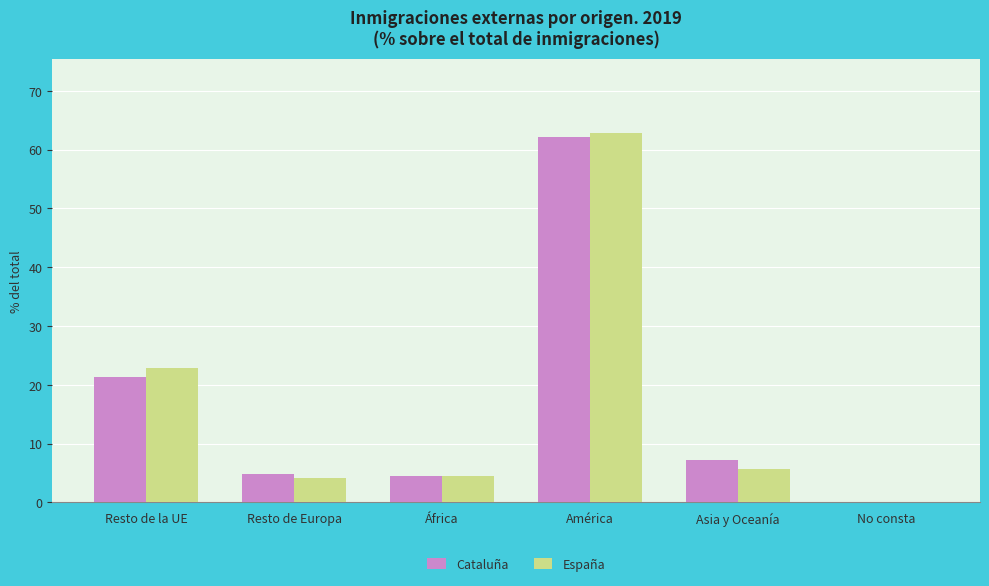

The Cataluña series shows 62.1 at América. True or false?

True